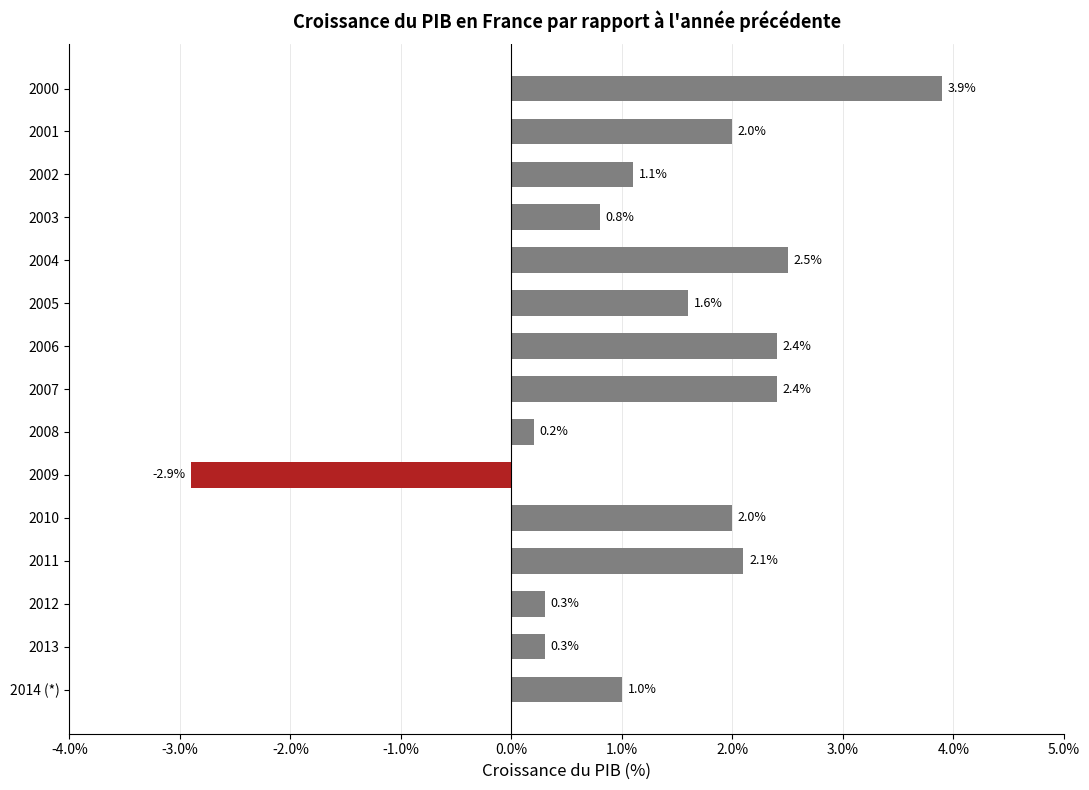

What is the average value?

1.3